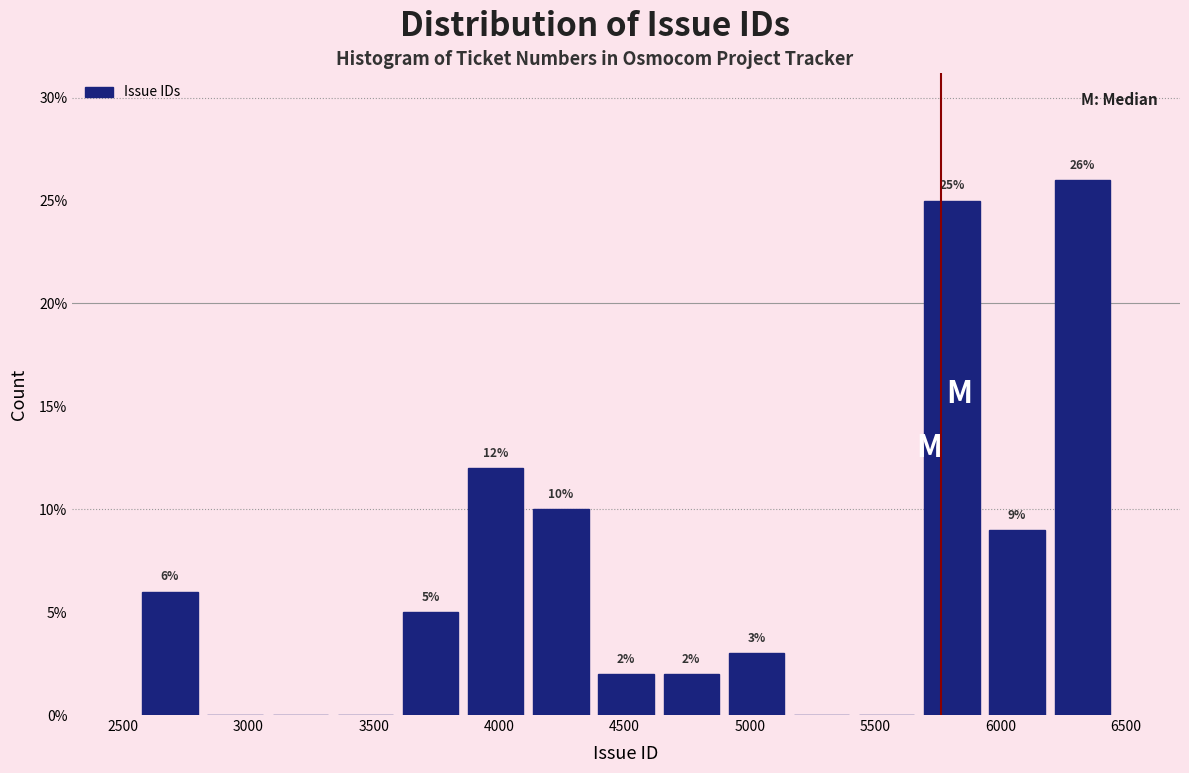

Over which range of the x-axis is the bar tallest?

6200 to 6450